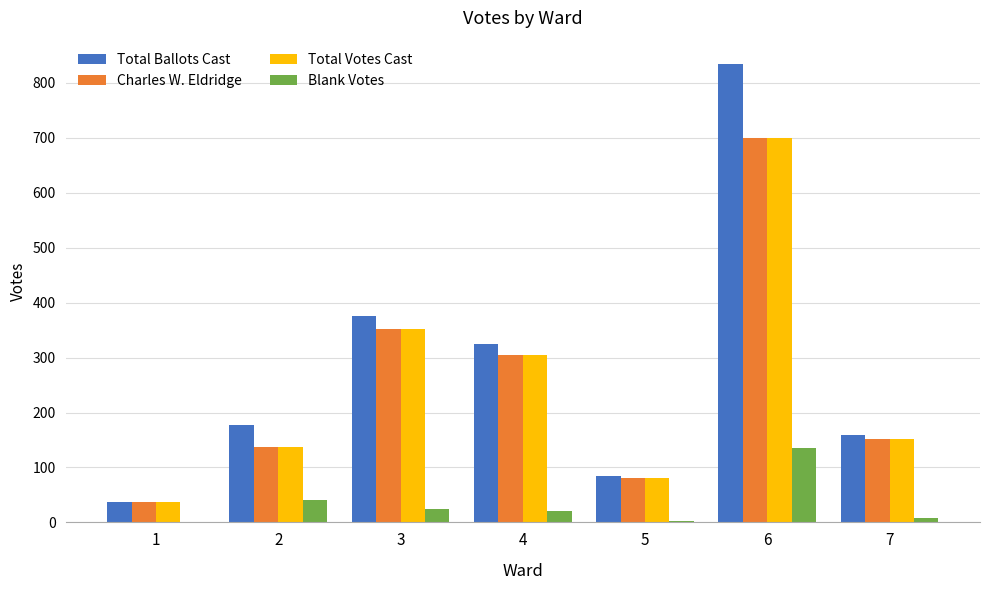

The value of Total Ballots Cast at 5 is 84. True or false?

True